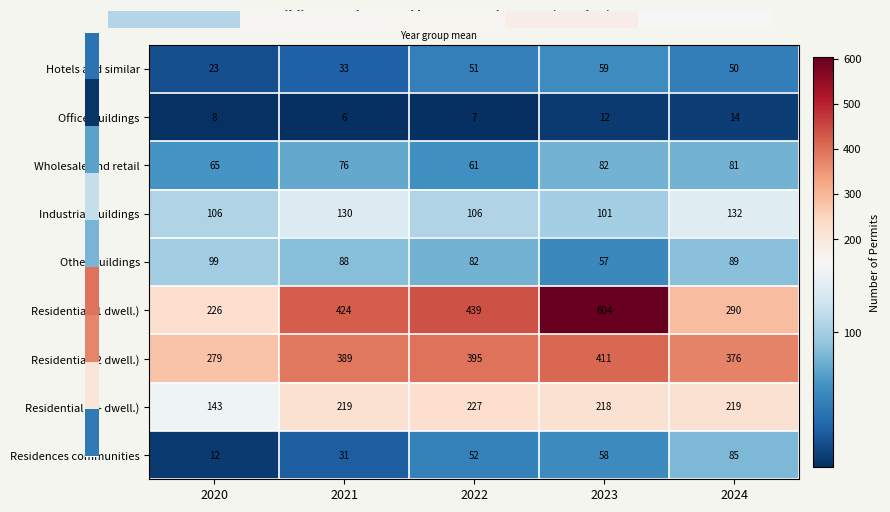

How many distinct data groups are displayed?

9